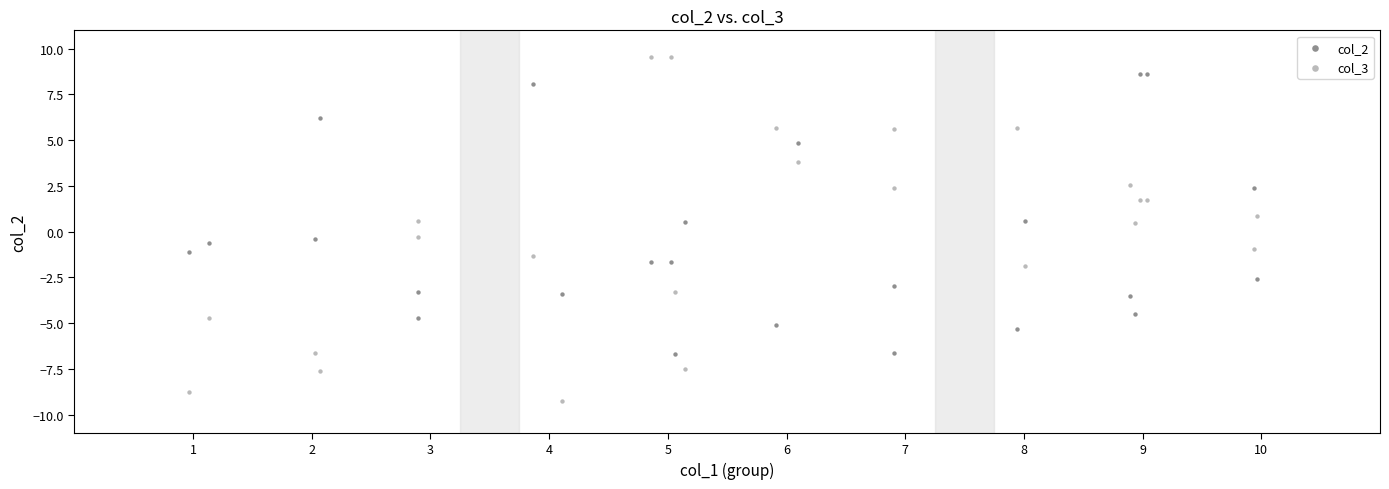

Which series has the largest Y range (max minus min)?

col_3